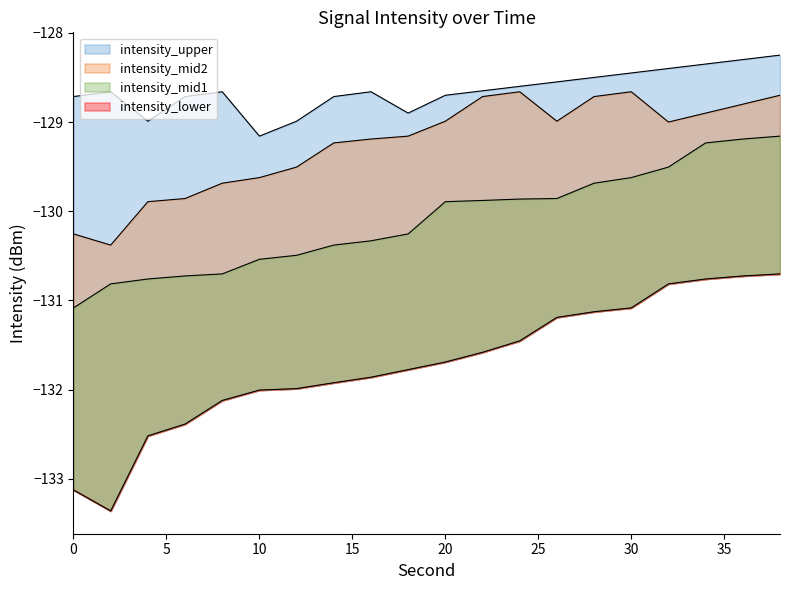

Rank the series at 28 from lowest to highest value.

intensity_lower, intensity_mid1, intensity_mid2, intensity_upper